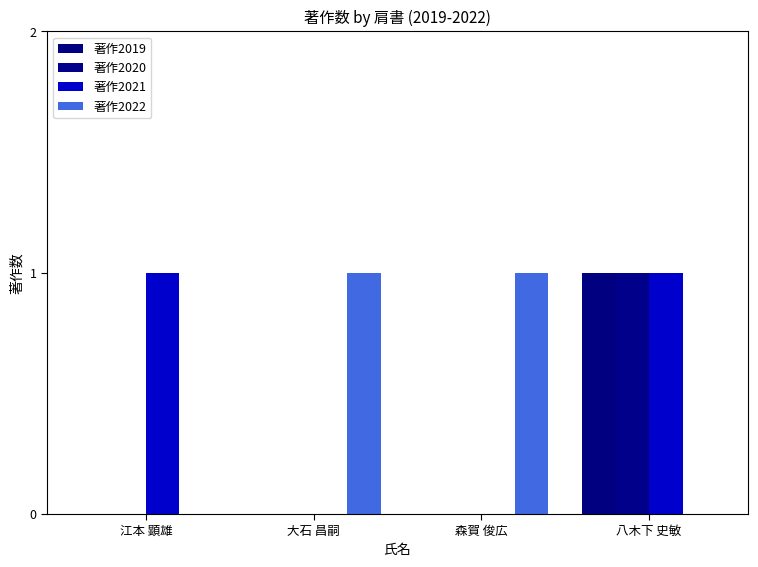

What position from the right is 大石 昌嗣?

3